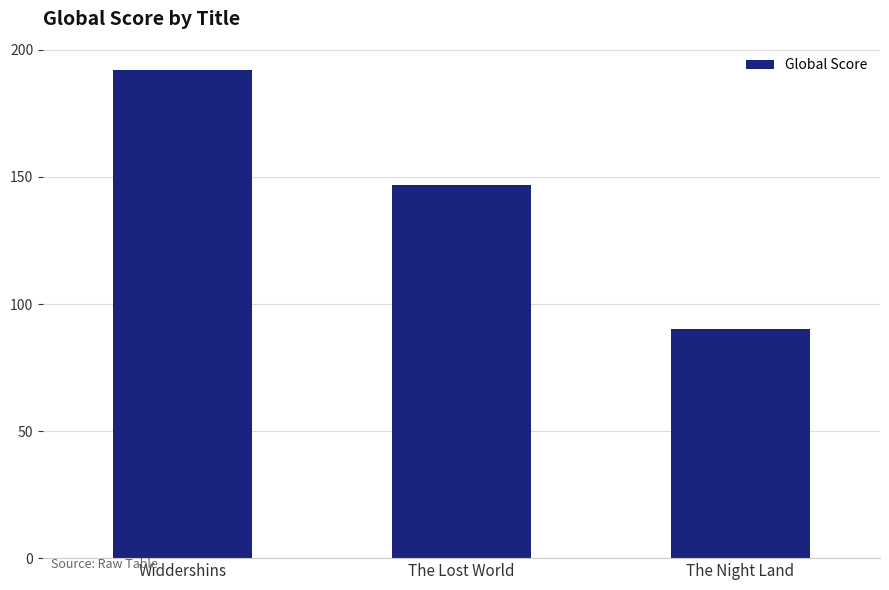

The value at The Lost World is 58. True or false?

False